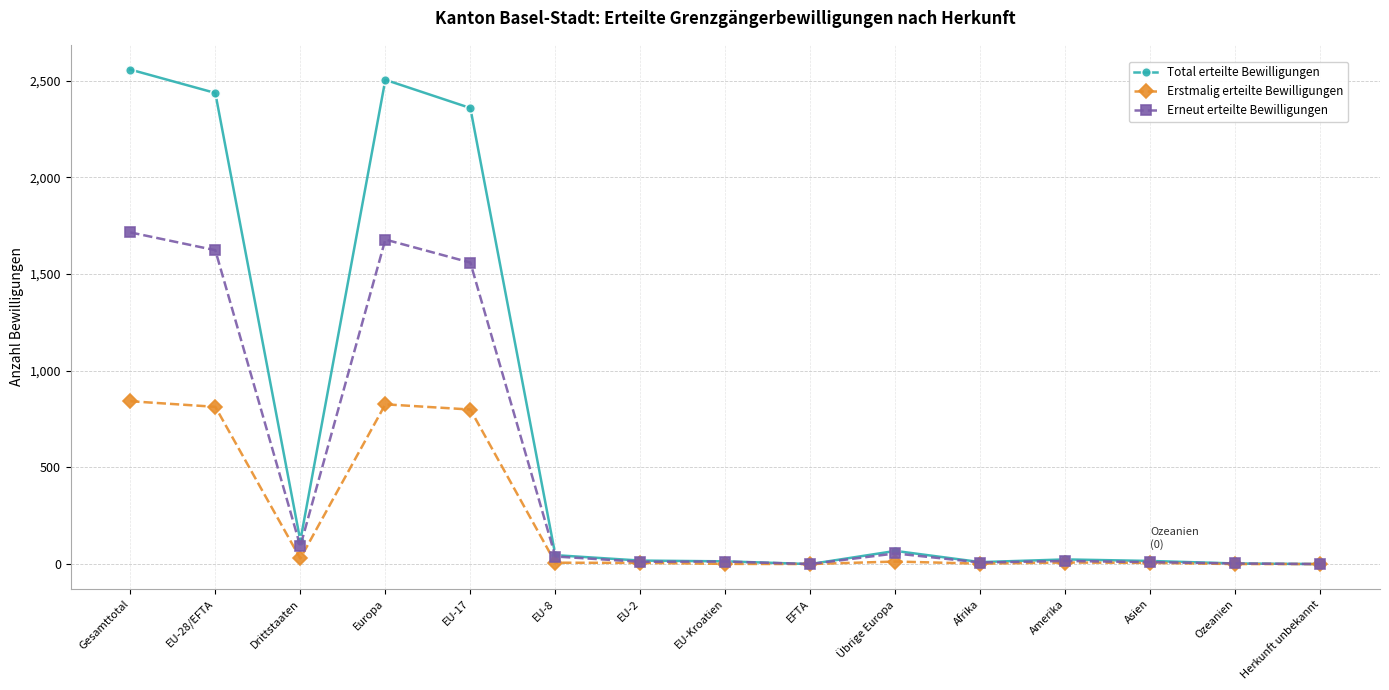

True or false: Erstmalig erteilte Bewilligungen has more than 2 interior local peaks.

True